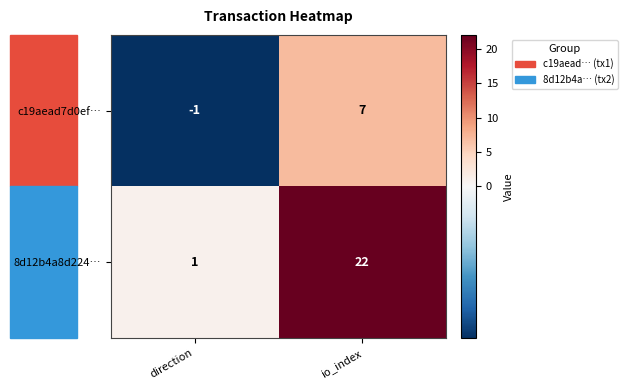

The value of c19aead7d0ef… at direction is -1. True or false?

True